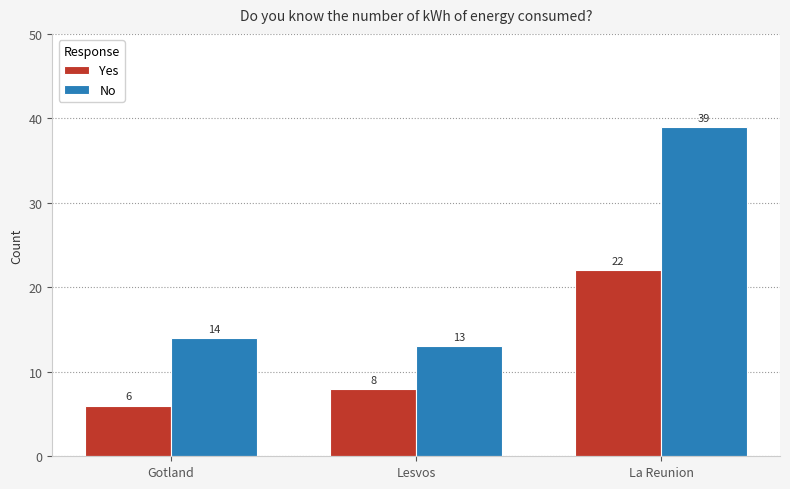

What is the maximum value shown in the chart?

39